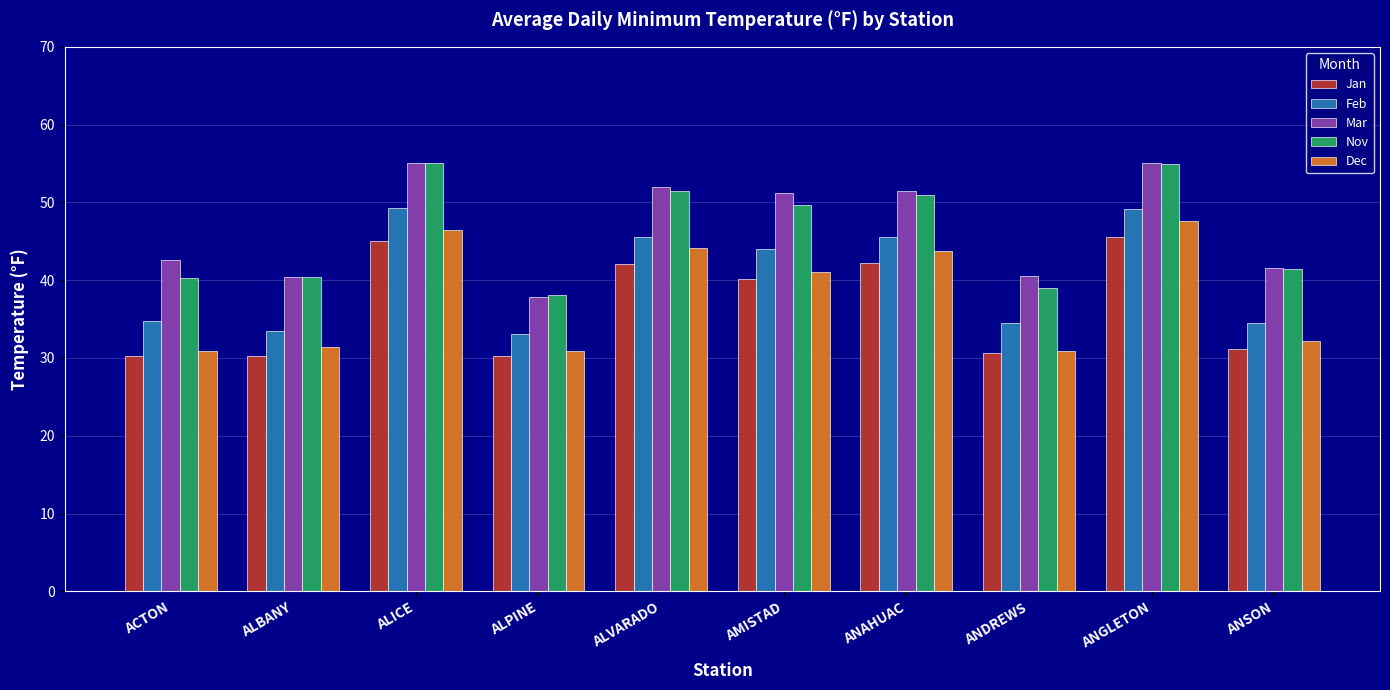

At how many categories does at least one series exceed 36?

10